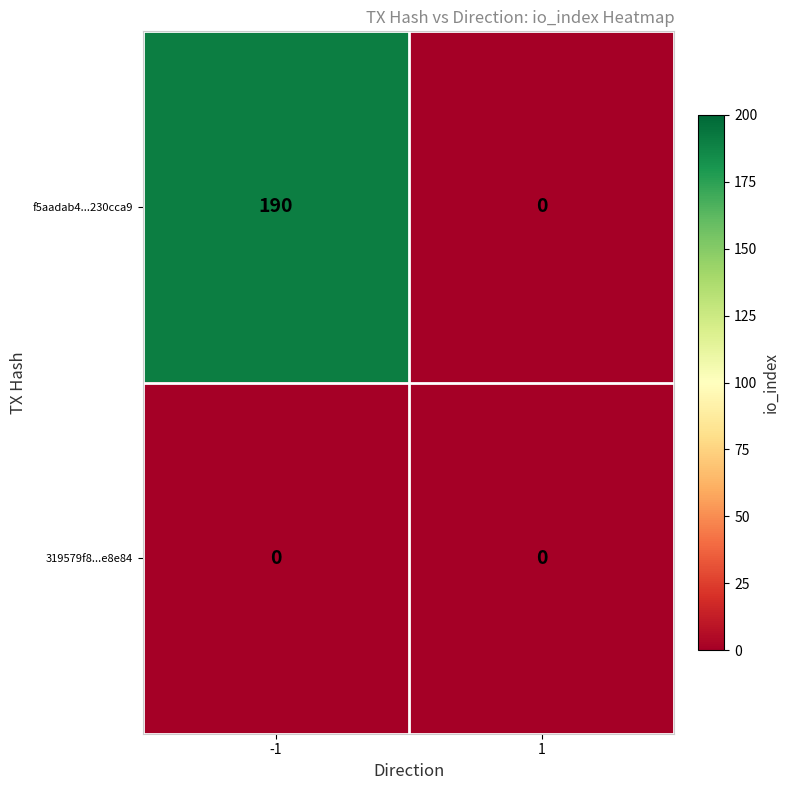

What is the sum of all f5aadab4...230cca9 values?

190